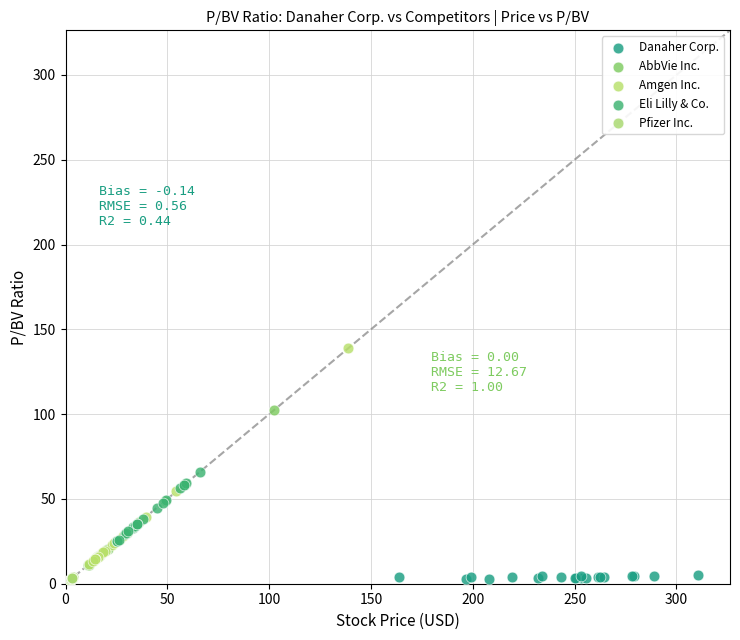

Which series has the largest Y range (max minus min)?

Amgen Inc.